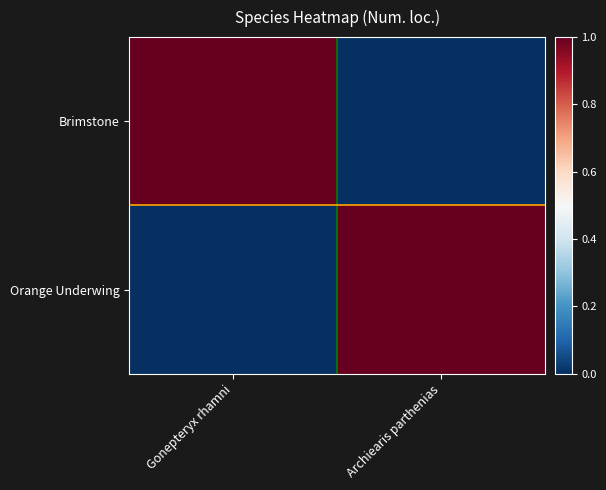

Which category has the highest value across all series?

Gonepteryx rhamni